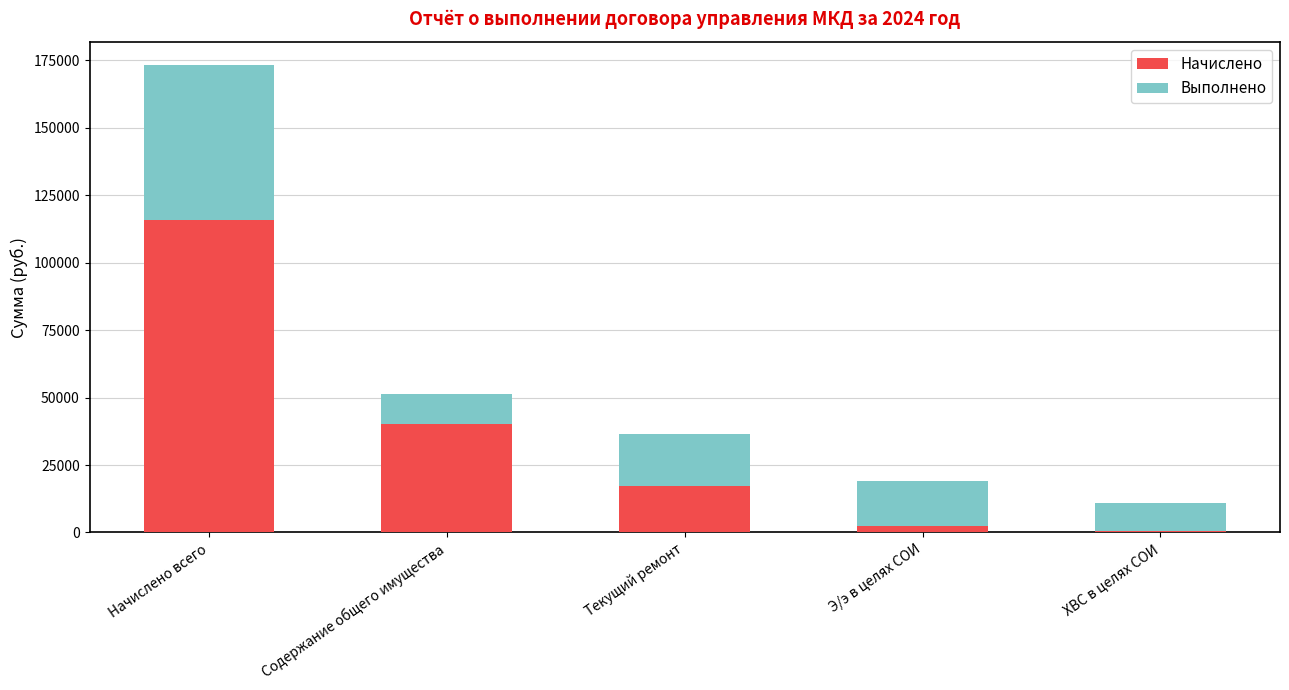

What value does the Начислено series have at Начислено всего?

115651.5